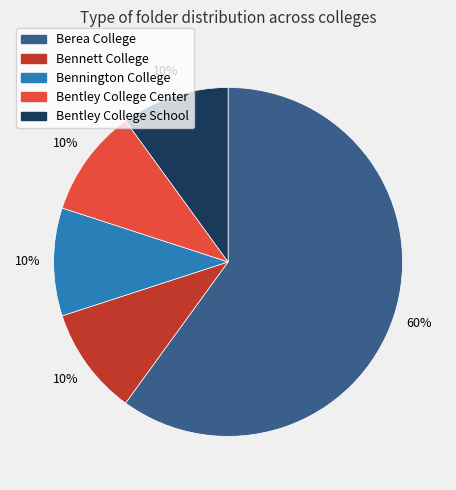

Count the number of slices in the pie.

5